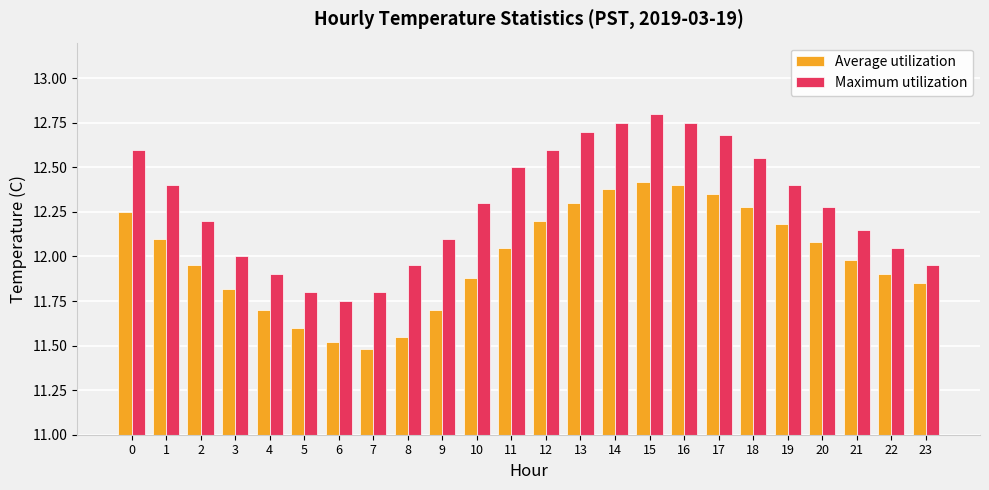

How many bars are there in each group?

2